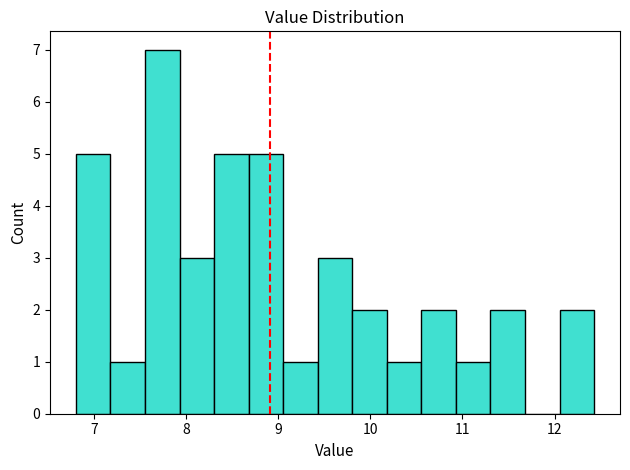

Read against the x-axis, roughly where is the centre of the tallest bar?

7.7